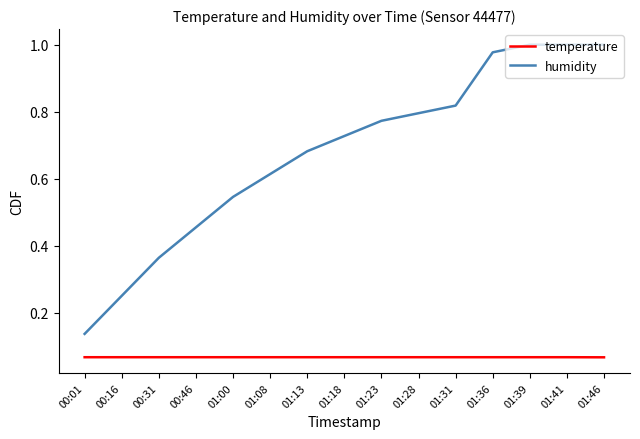

What position from the left is 00:31?

3